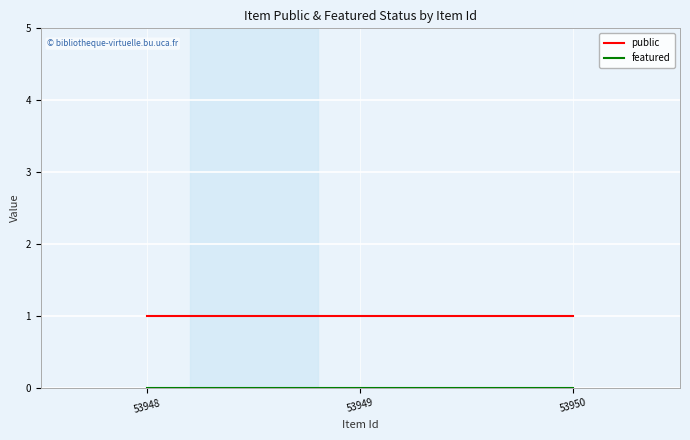

How many categories are shown in the chart?

3